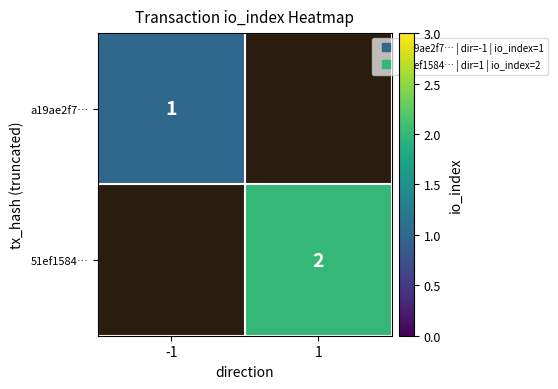

How many data points does each series have?

2